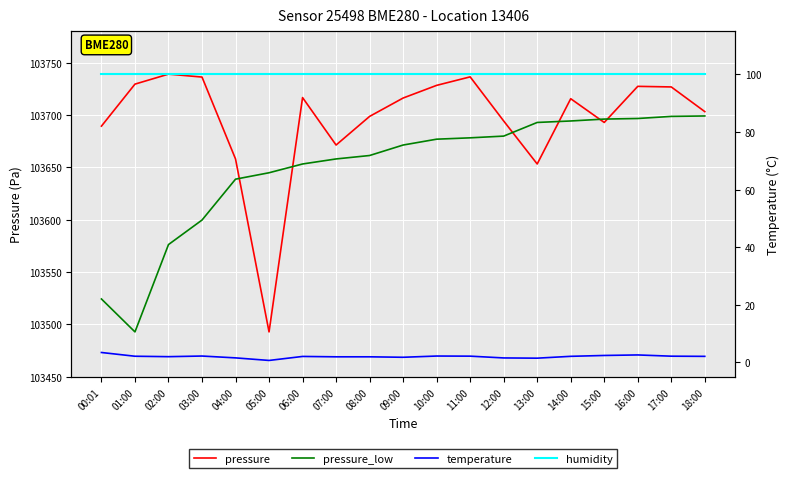

Reading right to left, extract all data points from this chart.

pressure: 103703.2	103726.7	103727.3	103692.8	103715.5	103653.2	103694.2	103736.3	103728.2	103716.1	103698.6	103671.2	103716.6	103492.8	103658.0	103736.2	103738.9	103729.4	103689.3
pressure_low: 103699.0	103698.6	103696.6	103696.0	103694.2	103692.8	103679.8	103678.1	103676.8	103671.2	103661.2	103658.0	103653.2	103644.8	103638.7	103599.6	103576.2	103492.8	103524.3
temperature: 2.1	2.1	2.6	2.4	2.1	1.5	1.5	2.2	2.2	1.8	1.9	1.9	2.1	0.7	1.6	2.2	2.0	2.1	3.4
humidity: 100.0	100.0	100.0	100.0	100.0	100.0	100.0	100.0	100.0	100.0	100.0	100.0	100.0	100.0	100.0	100.0	100.0	100.0	100.0